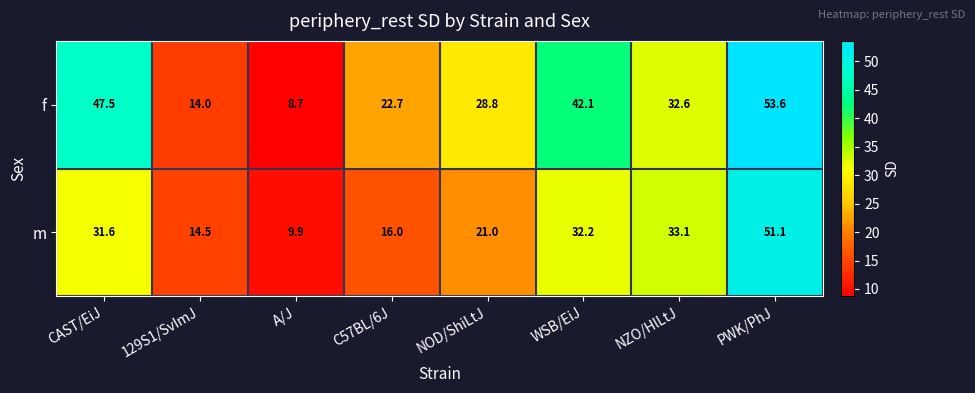

True or false: m has a value of 16.0 at C57BL/6J.

True